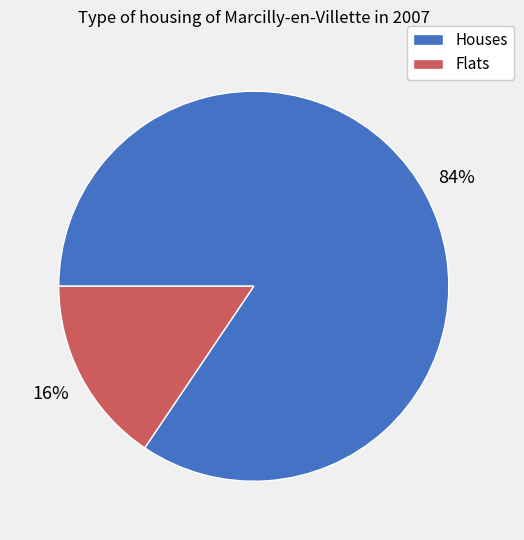

To the nearest percent, what is the average slice percentage?

50%